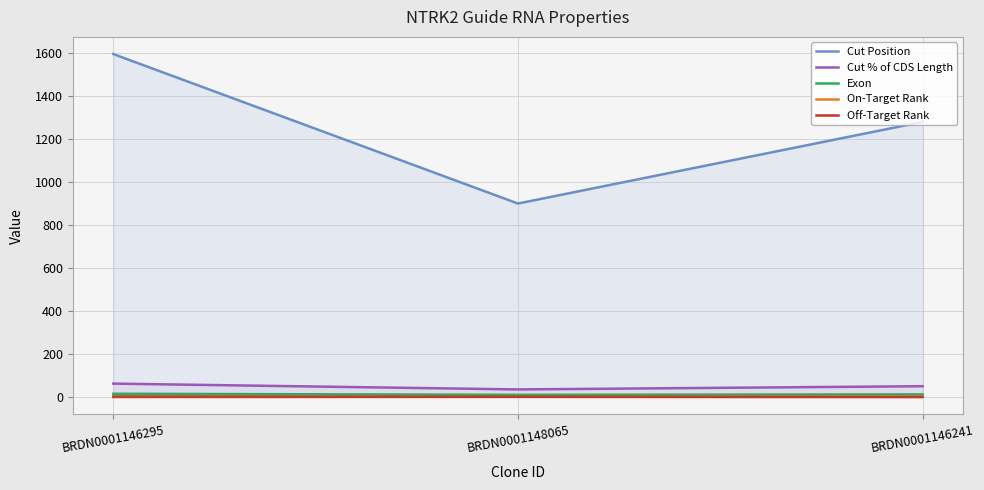

Where does the Cut % of CDS Length series first go above 51?

BRDN0001146295